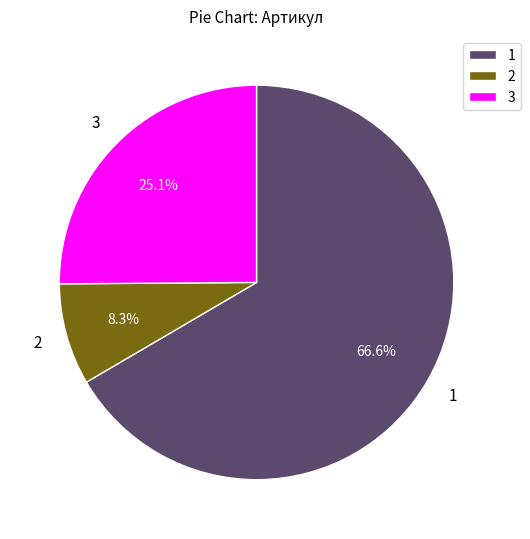

Which category has the biggest portion of the pie?

1